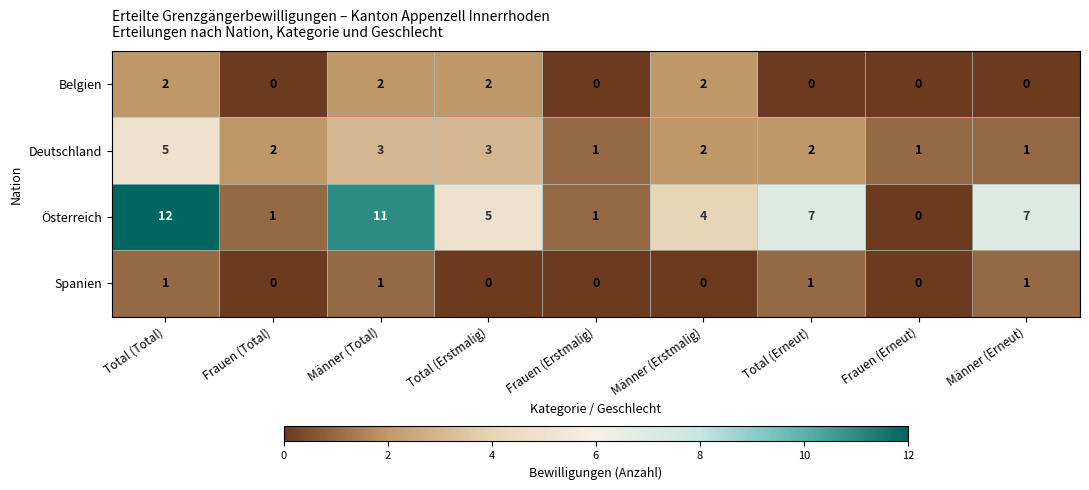

The value of Österreich at Total (Erstmalig) is 5. True or false?

True